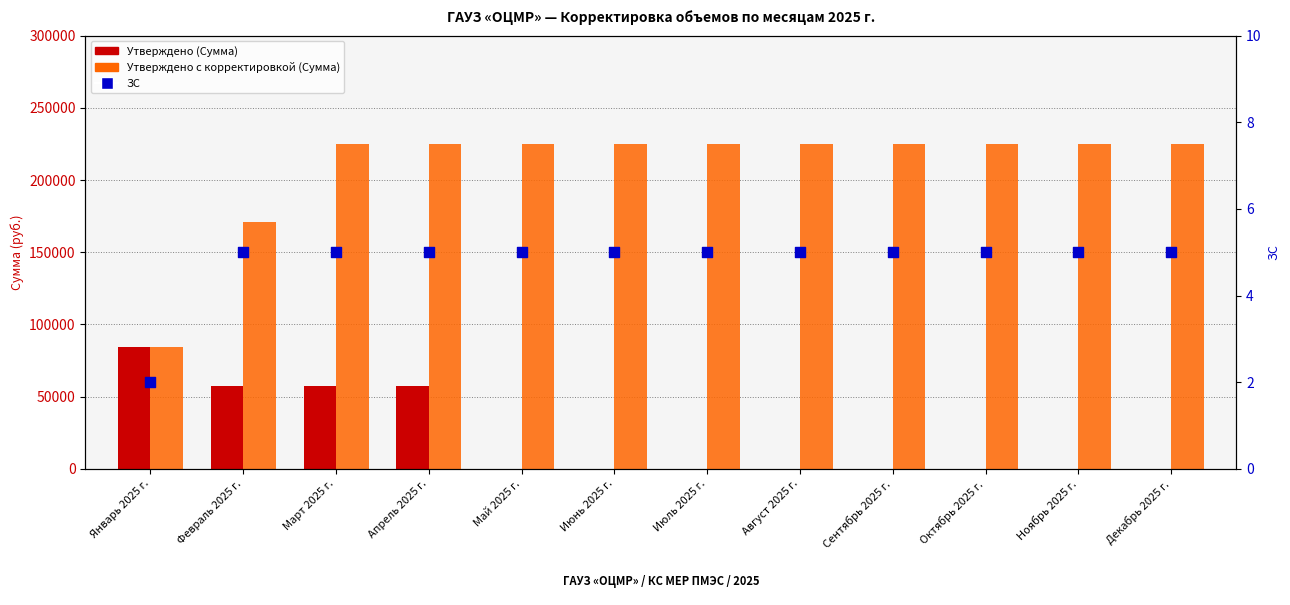

Which series has the widest spread of Y values?

Утверждено с корректировкой (Сумма)